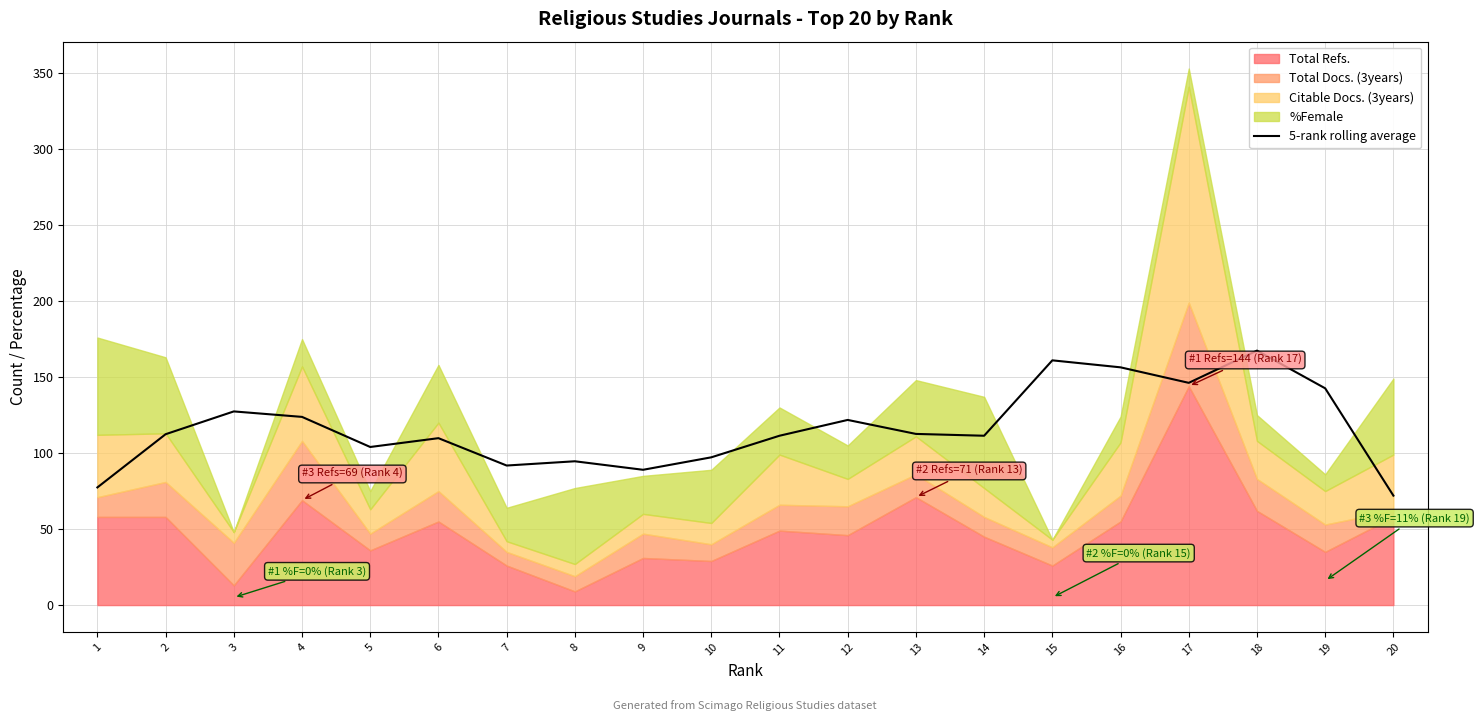

The value of 5-rank rolling average at 18 is 167.4. True or false?

True